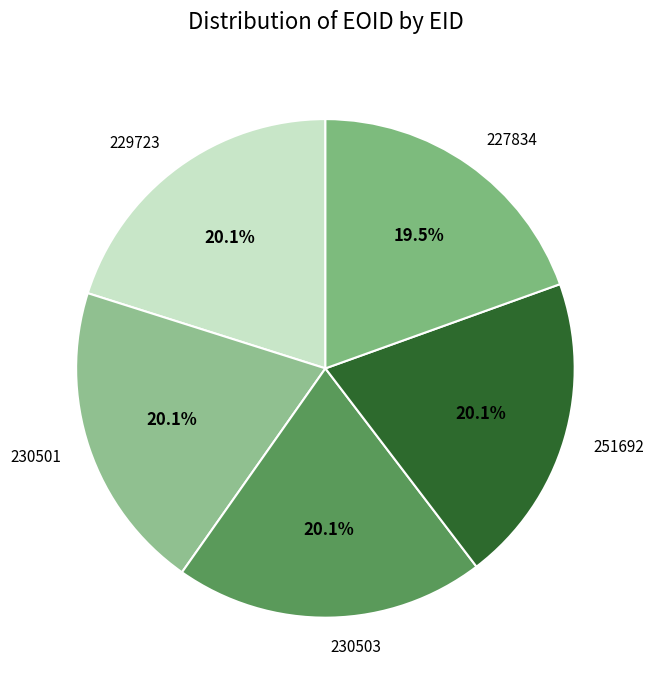

What percentage is the 230501 slice, to the nearest percent?

20%